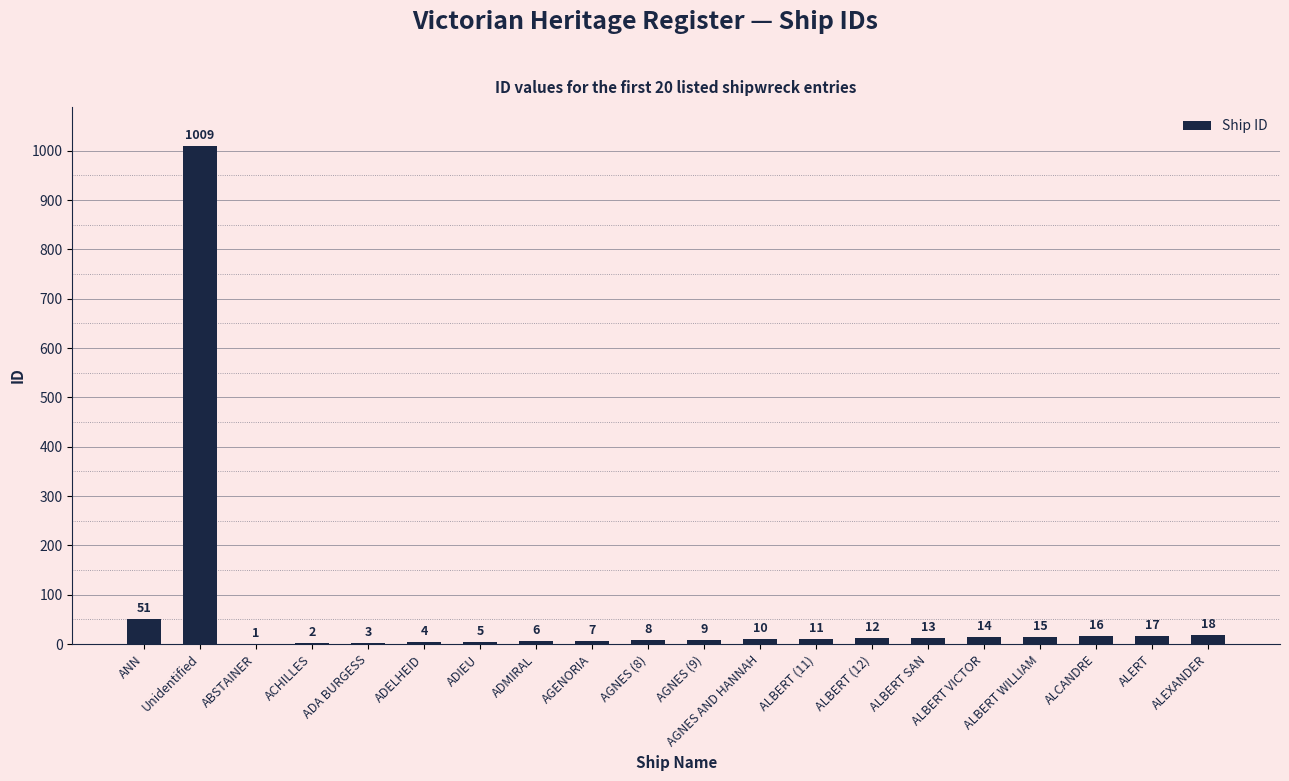

True or false: the data shows 1 at ABSTAINER.

True